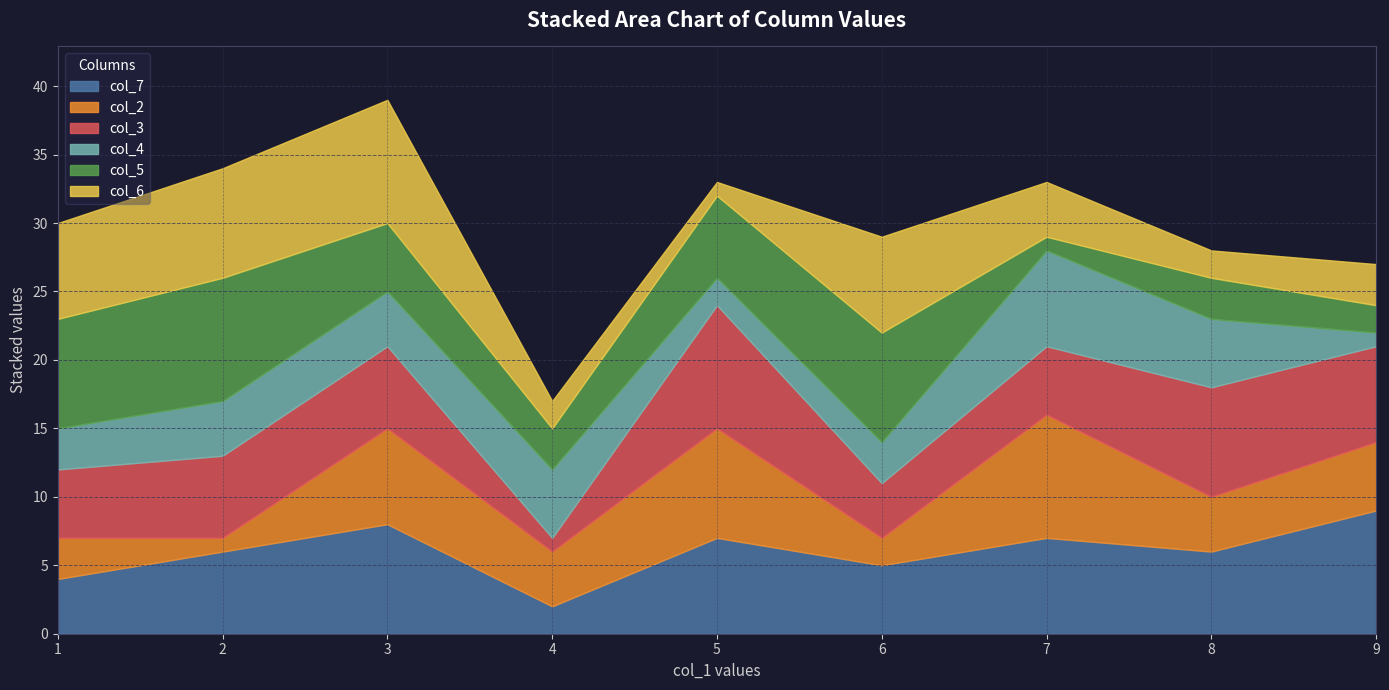

True or false: col_7 has a value of 6 at 8.

True